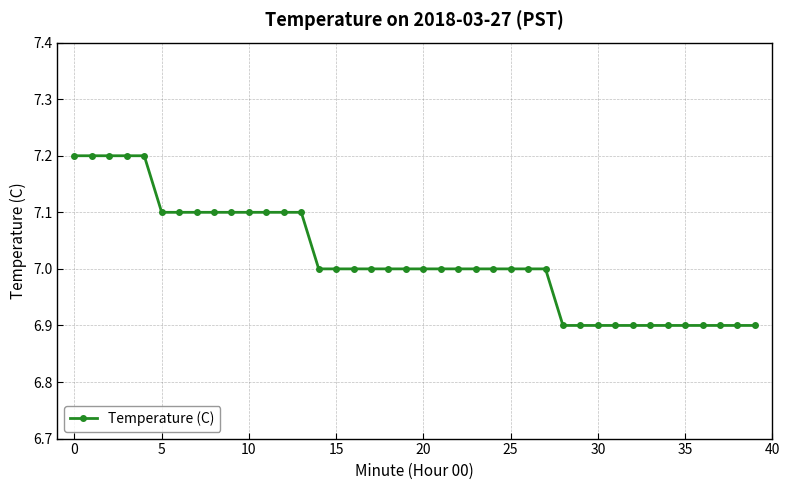

What is the average value?

7.0